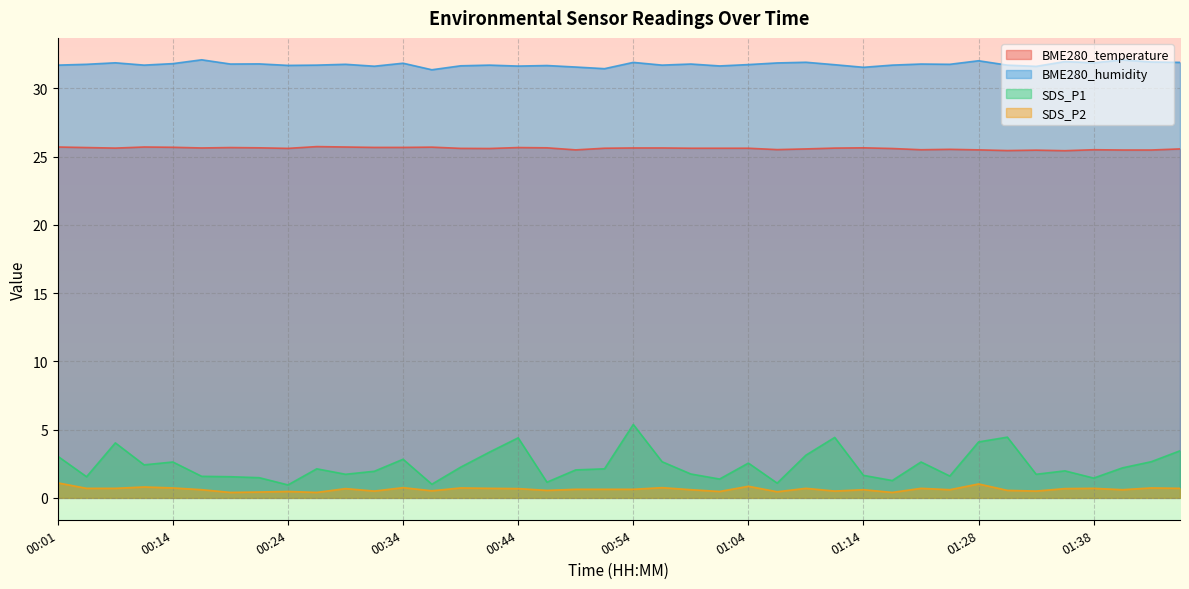

Which category has the lowest value in the BME280_temperature series?

01:35